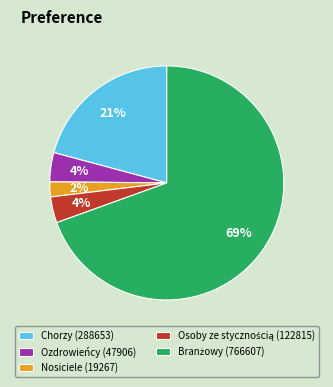

Between Nosiciele (19267) and Chorzy (288653), which is larger?

Chorzy (288653)